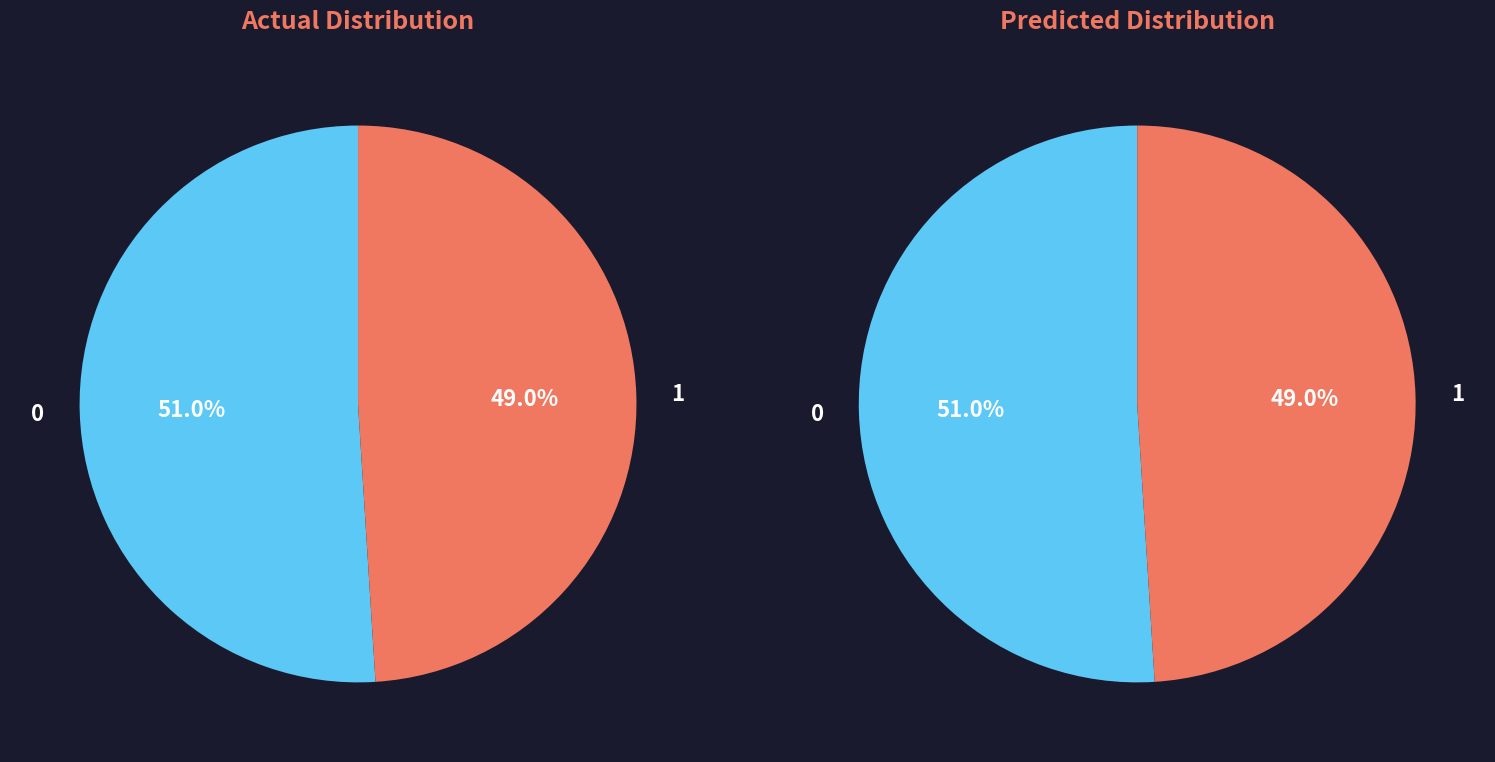

Does any single category account for the majority?

Yes